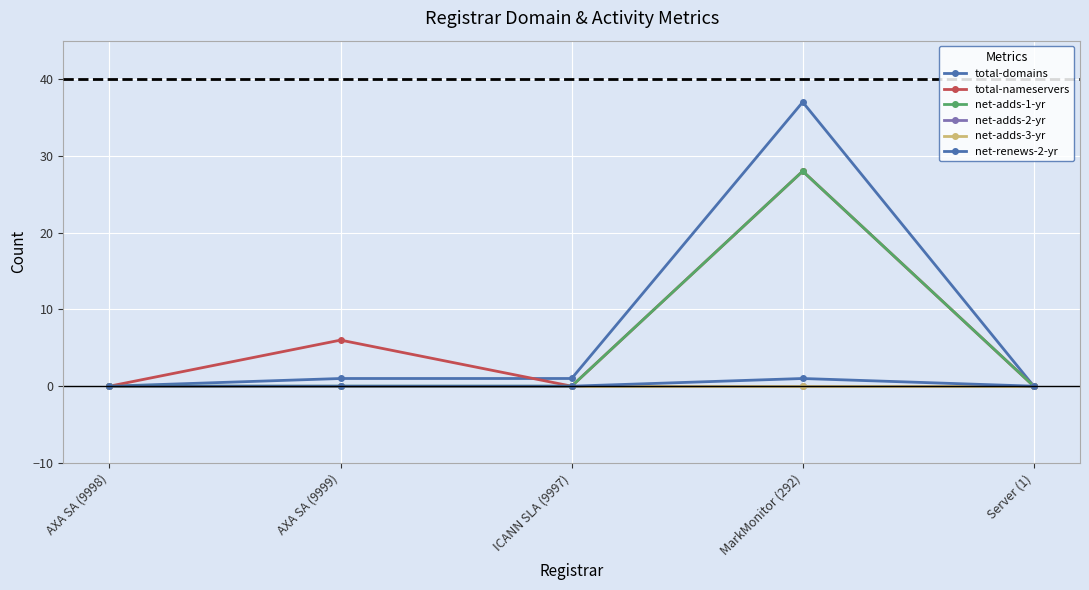

Does the chart have visible grid lines?

Yes